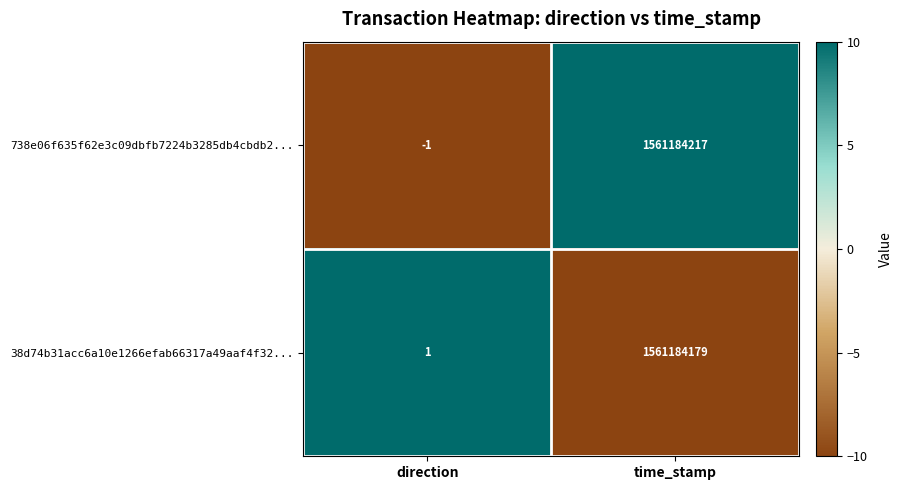

List the series in order of their peak value, lowest first.

38d74b31acc6a10e1266efab66317a49aaf4f32..., 738e06f635f62e3c09dbfb7224b3285db4cbdb2...